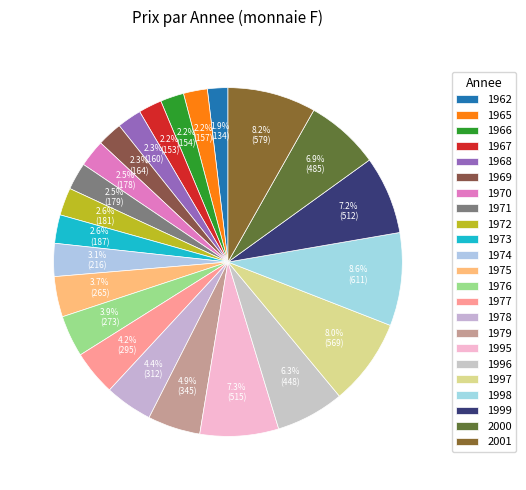

How many segments does this pie chart have?

23